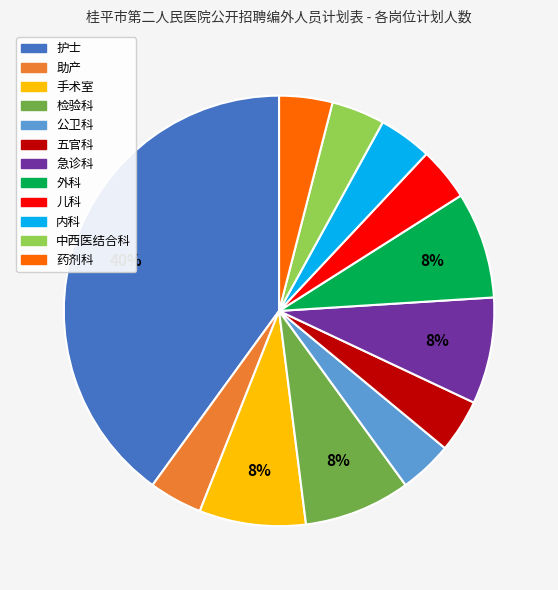

Is there a majority slice in this chart?

No